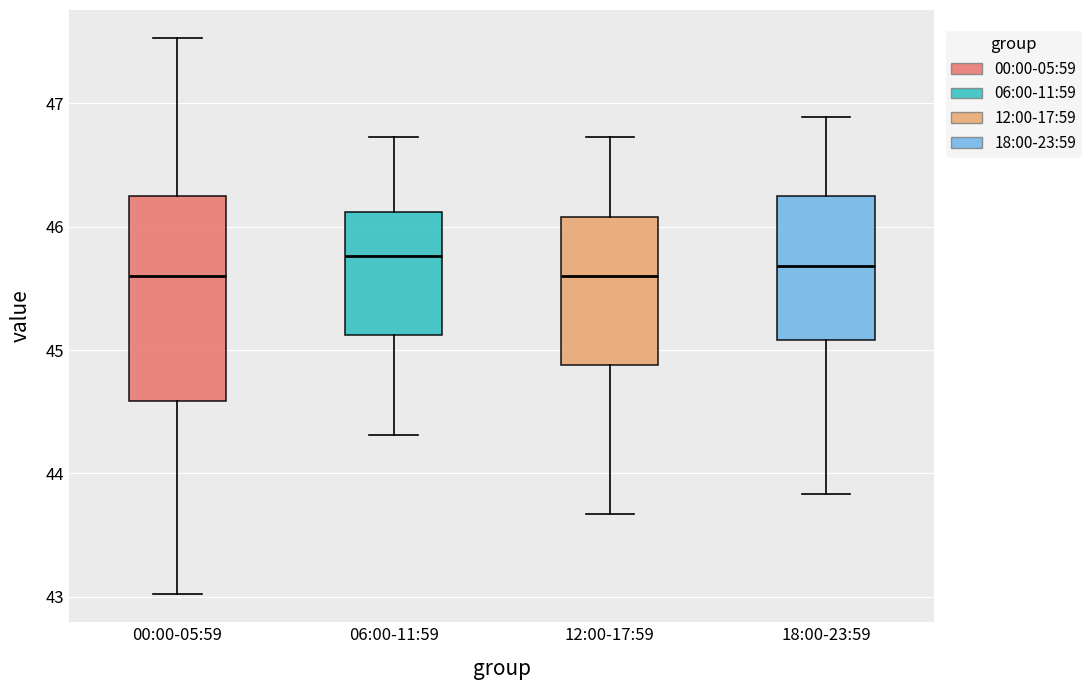

Where does the lower whisker of the box for 00:00-05:59 end on the y-axis? The values are not printed on the chart, so give them approximately, as read against the axis.

43.0